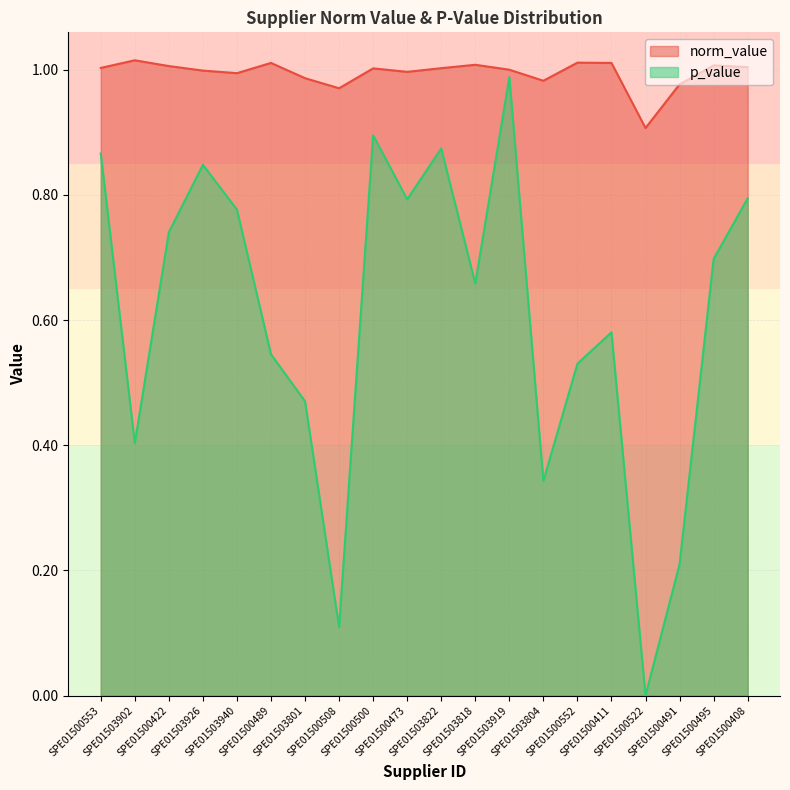

How many lines are shown in the chart?

2